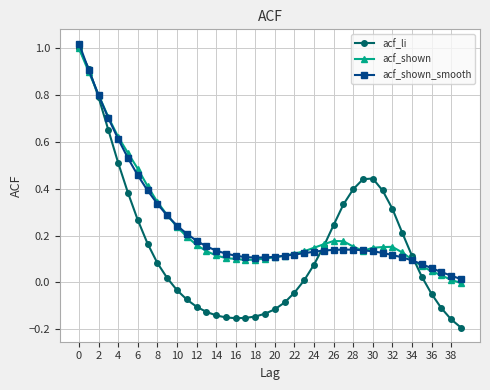

What is the value of the acf_shown point at the 3rd from the left?

0.8